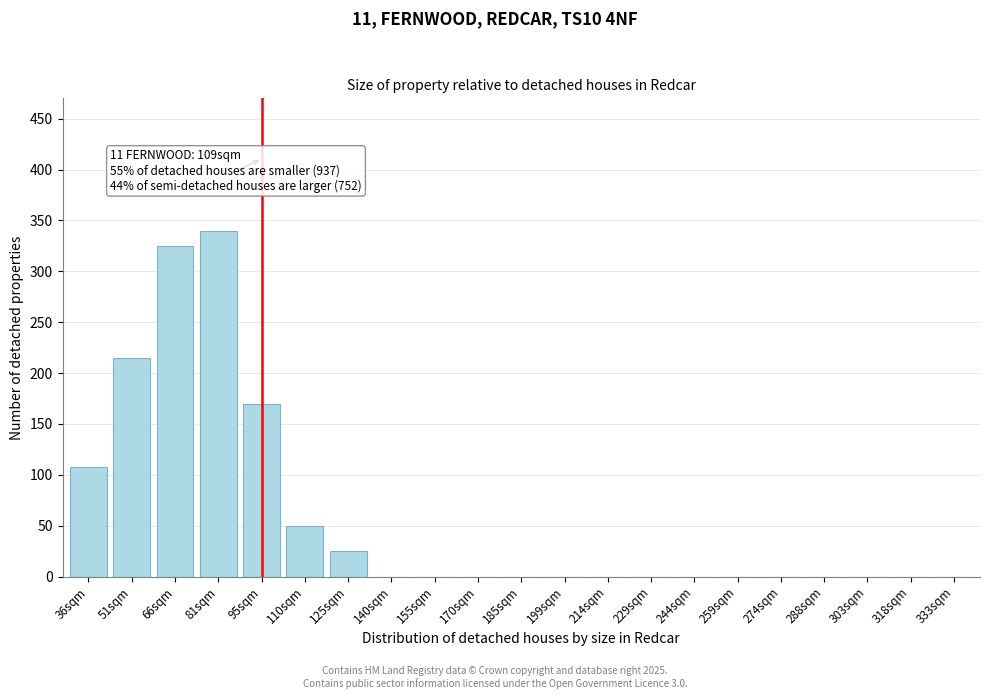

Reading right to left, what are all the values shown in this chart?

333sqm=0	318sqm=0	303sqm=0	288sqm=0	274sqm=0	259sqm=0	244sqm=0	229sqm=0	214sqm=0	199sqm=0	185sqm=0	170sqm=0	155sqm=0	140sqm=0	125sqm=25	110sqm=50	95sqm=170	81sqm=340	66sqm=325	51sqm=215	36sqm=108